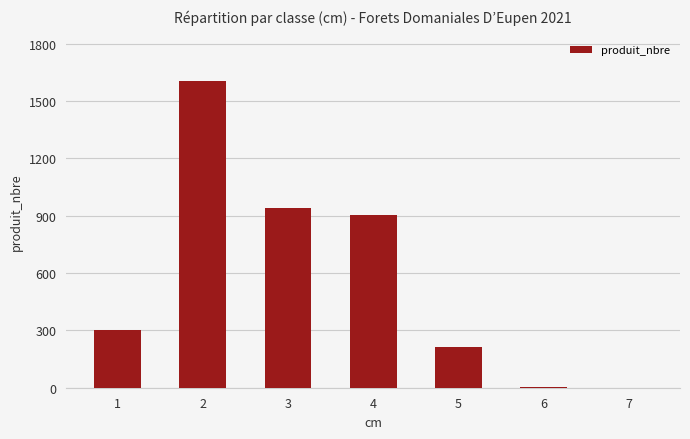

How many distinct data groups are displayed?

1